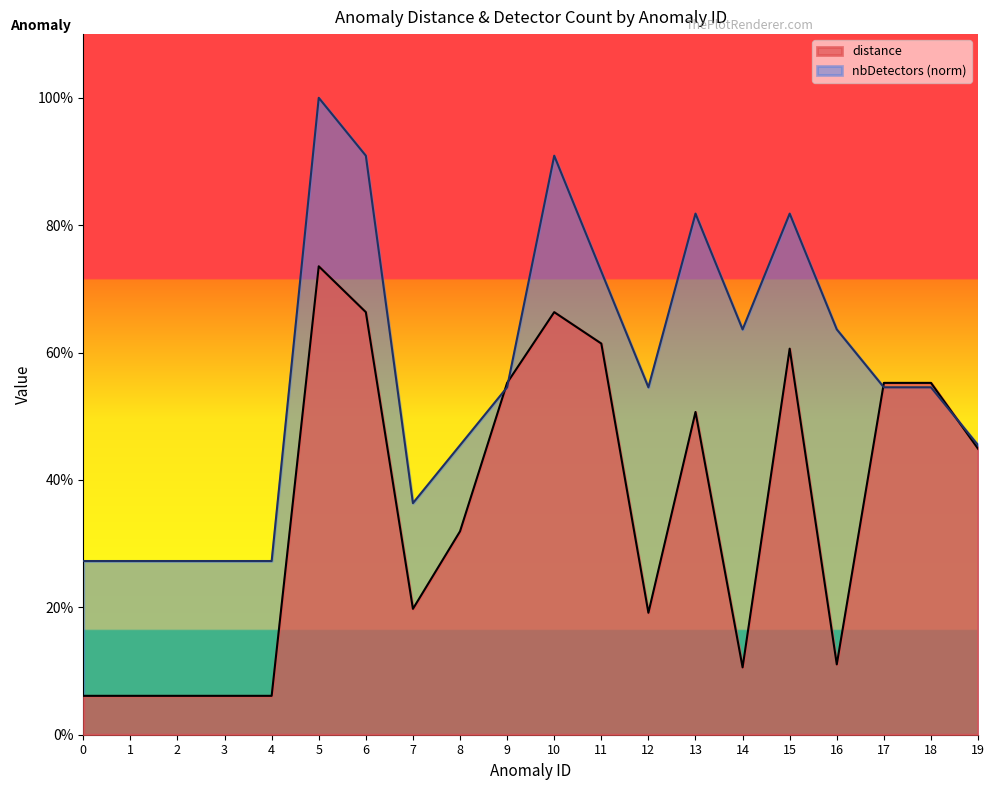

Rank the series by their maximum value, from highest to lowest.

nbDetectors (norm), distance